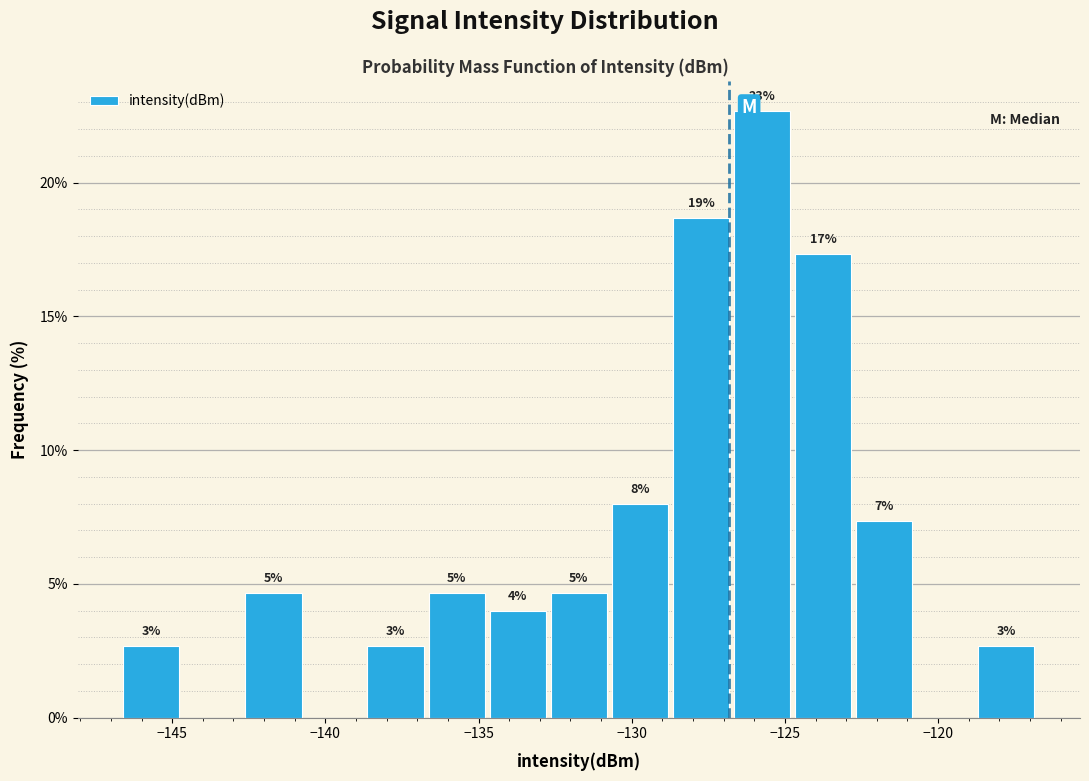

Read against the x-axis, roughly where is the centre of the tallest bar?

-125.5